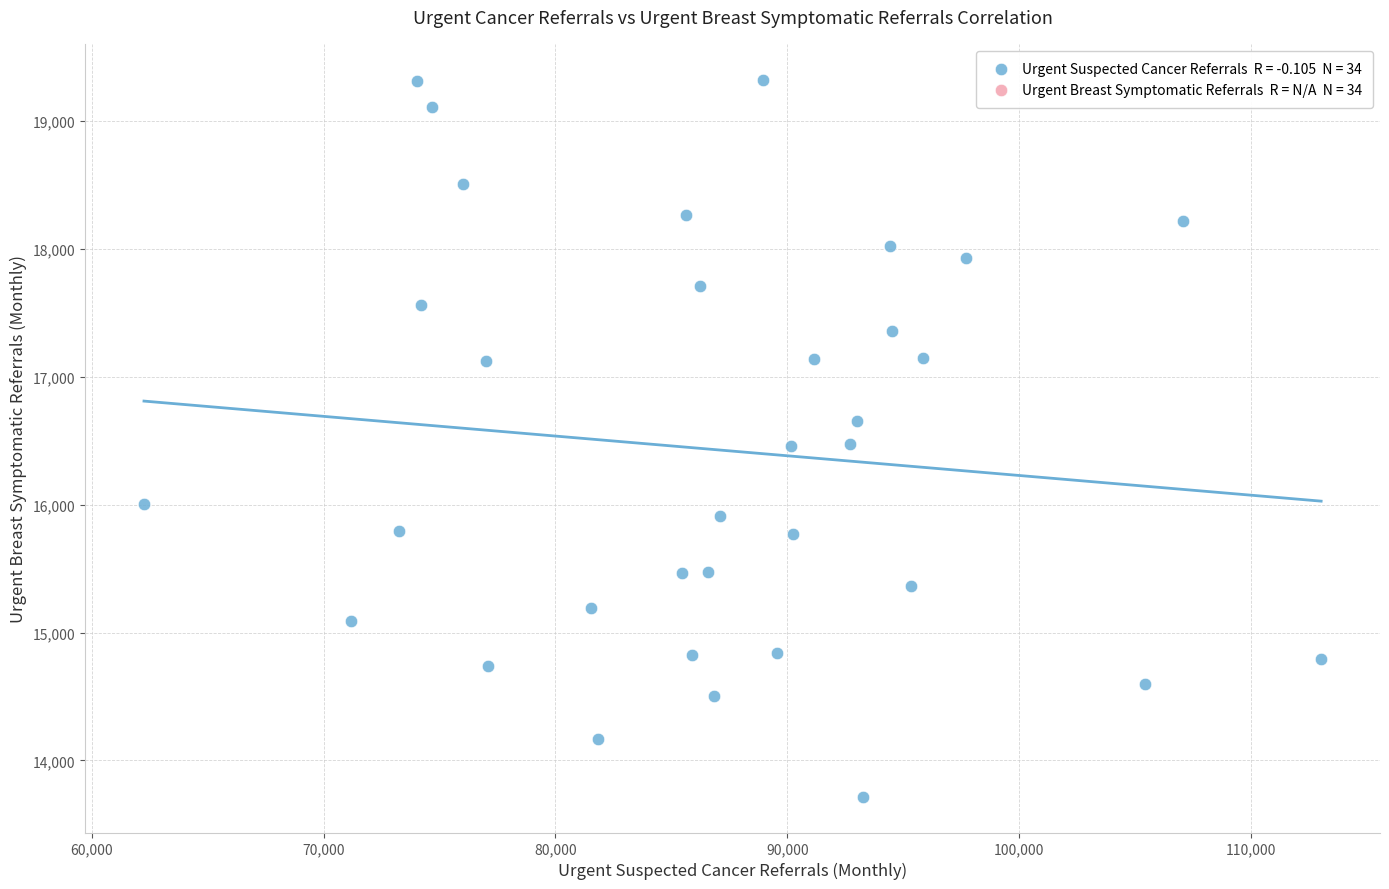

What is the range of Y values (max minus min)?

5606